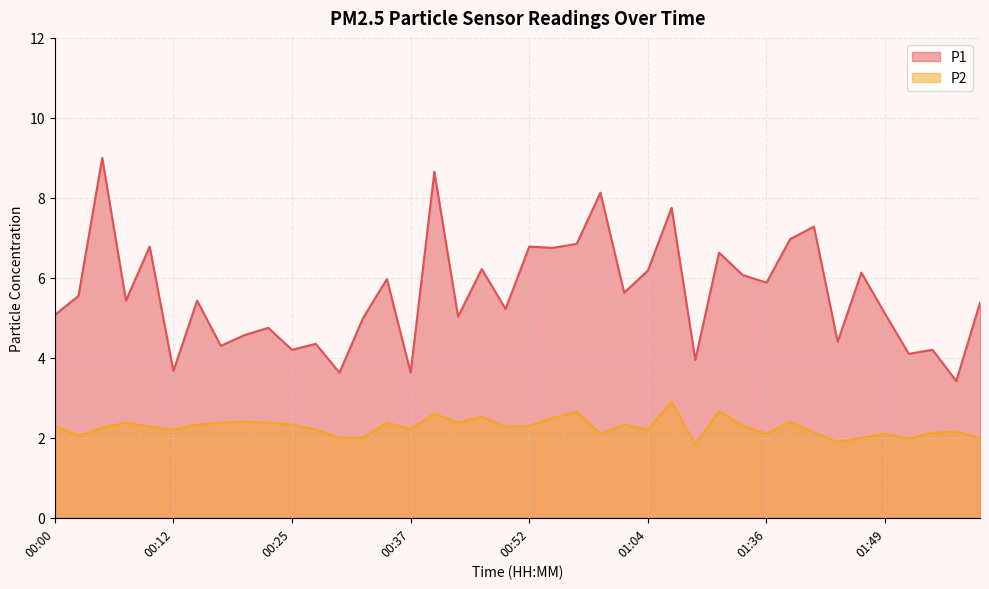

In P2, how many points are higher than both neighbors (excluding endpoints)?

12